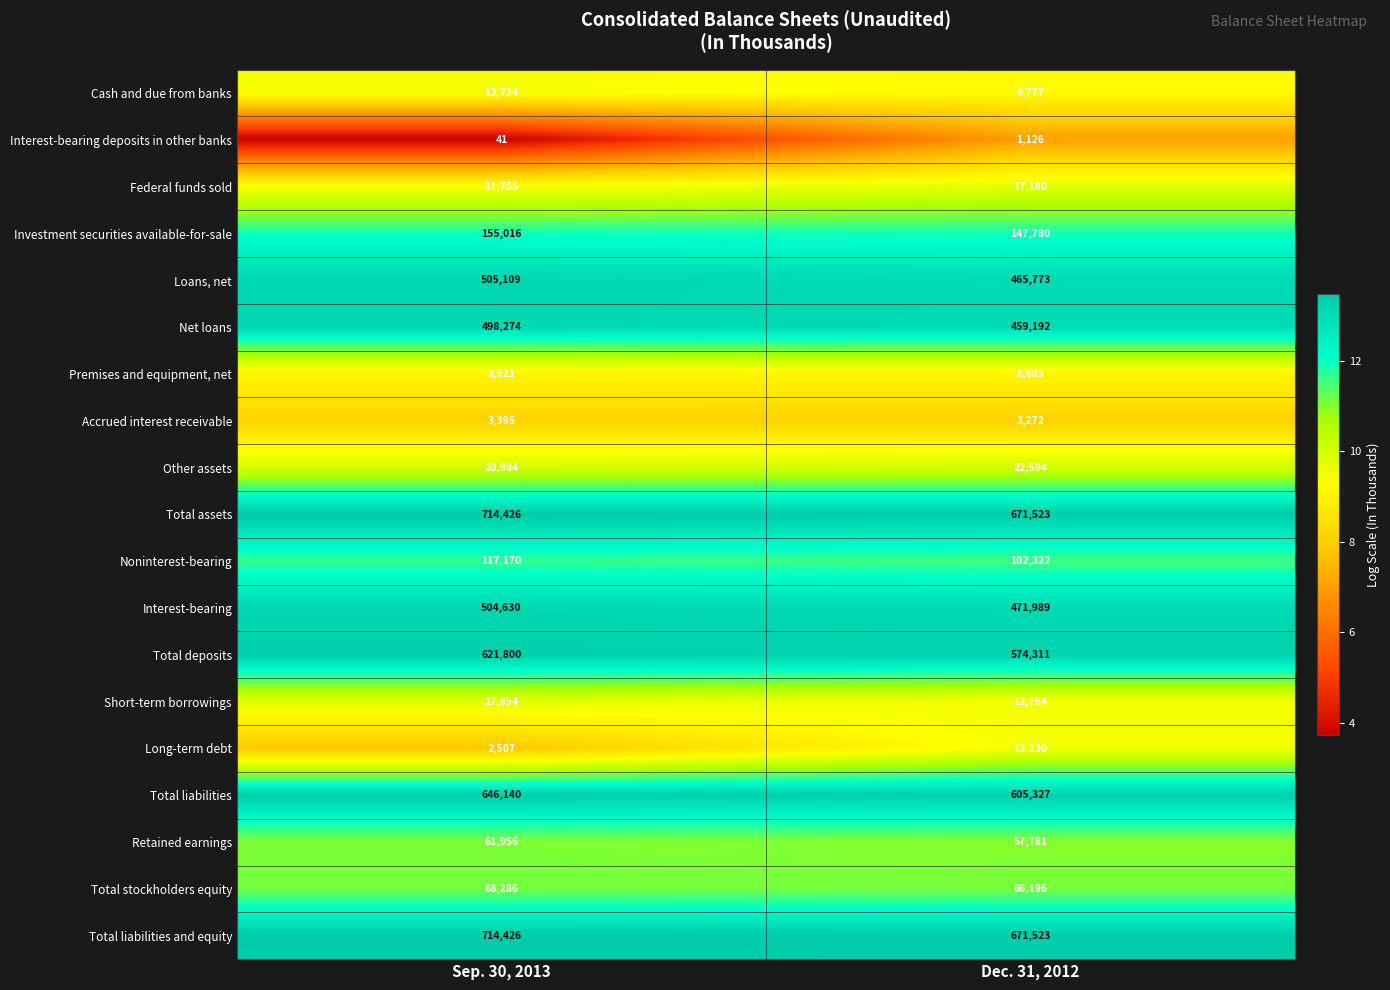

Which series changed the most between Sep. 30, 2013 and Dec. 31, 2012?

Total deposits